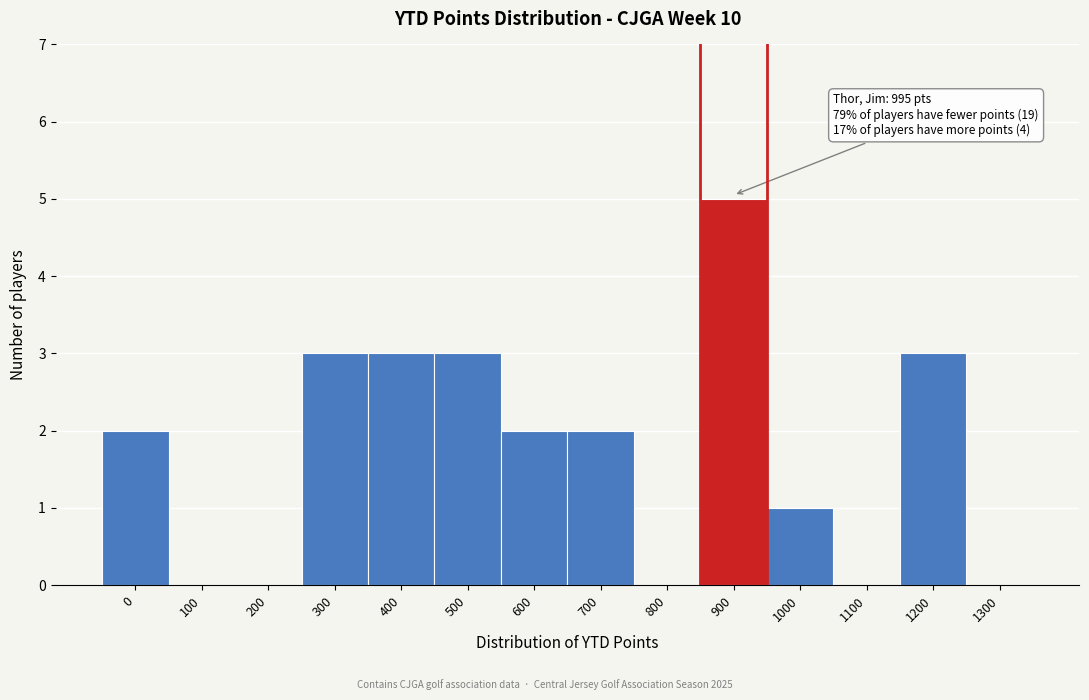

Reading left to right, transcribe all the data shown in this chart.

0=2	100=0	200=0	300=3	400=3	500=3	600=2	700=2	800=0	900=5	1000=1	1100=0	1200=3	1300=0